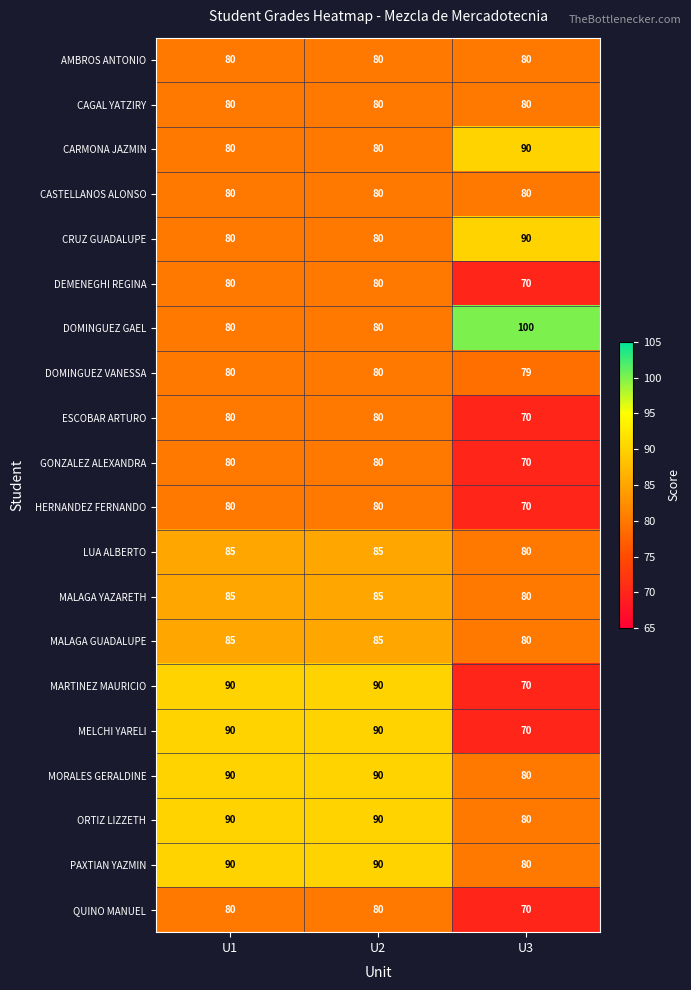

What is the difference between the highest and lowest values at U3?

30